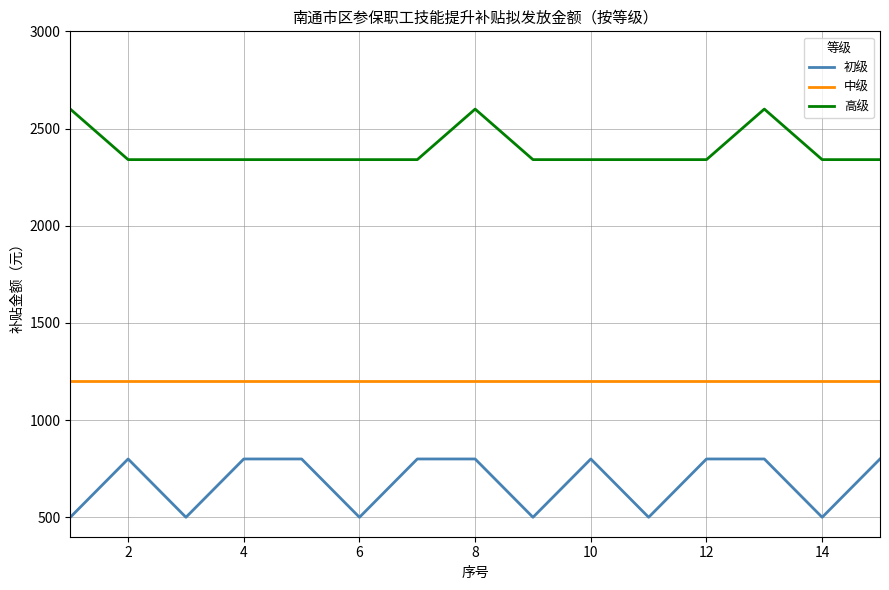

Which series has the largest range (max minus min)?

初级